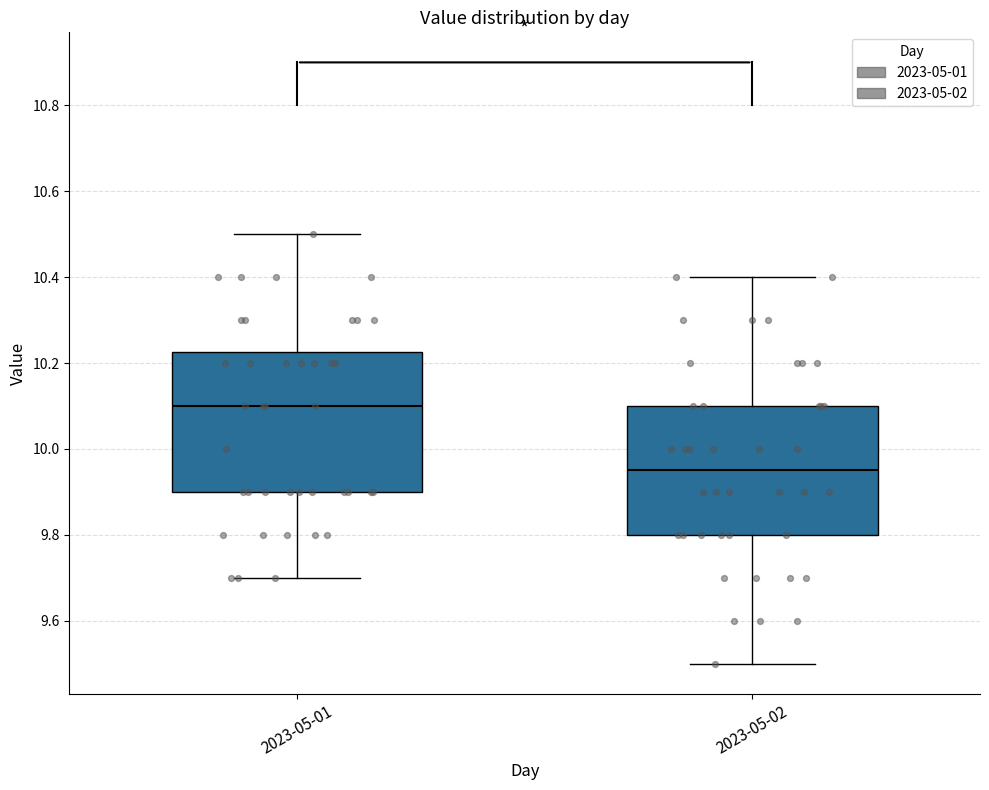

Where does the median line of the box for 2023-05-01 sit on the y-axis? The values are not printed on the chart, so give them approximately, as read against the axis.

10.10